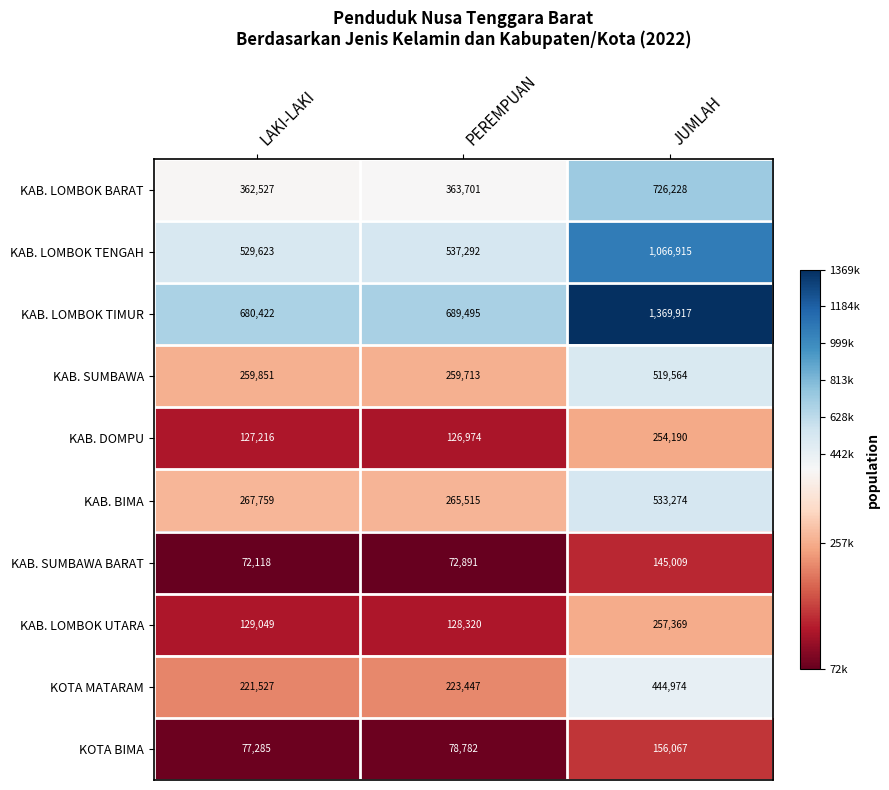

Reading left to right, transcribe all the data shown in this chart.

KAB. LOMBOK BARAT: 362527	363701	726228
KAB. LOMBOK TENGAH: 529623	537292	1066915
KAB. LOMBOK TIMUR: 680422	689495	1369917
KAB. SUMBAWA: 259851	259713	519564
KAB. DOMPU: 127216	126974	254190
KAB. BIMA: 267759	265515	533274
KAB. SUMBAWA BARAT: 72118	72891	145009
KAB. LOMBOK UTARA: 129049	128320	257369
KOTA MATARAM: 221527	223447	444974
KOTA BIMA: 77285	78782	156067